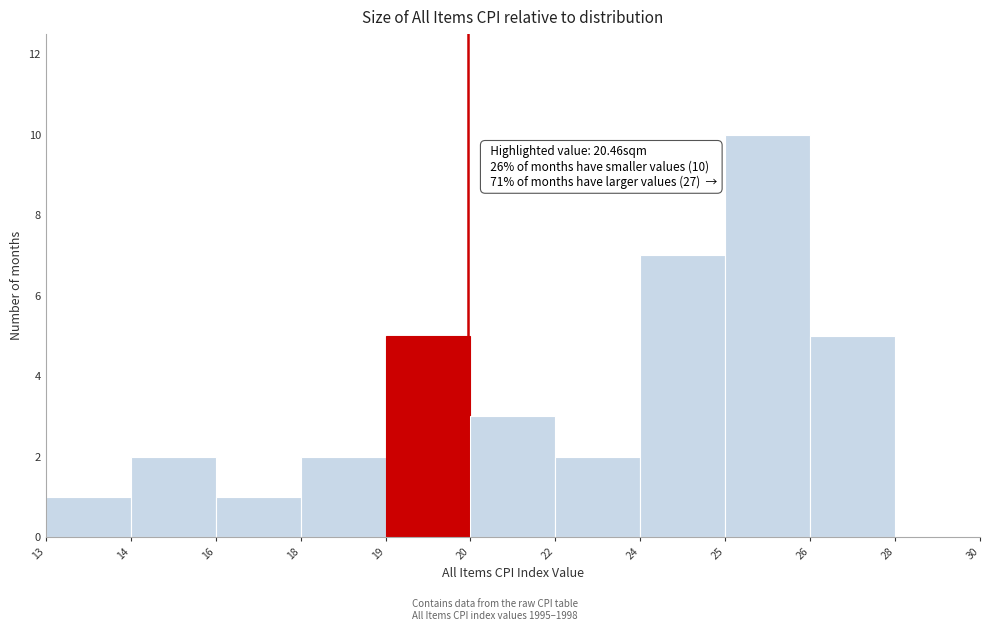

Reading left to right, extract all data points from this chart.

13=1	14=2	16=1	18=2	19=5	20=3	22=2	24=7	25=10	26=5	28=0